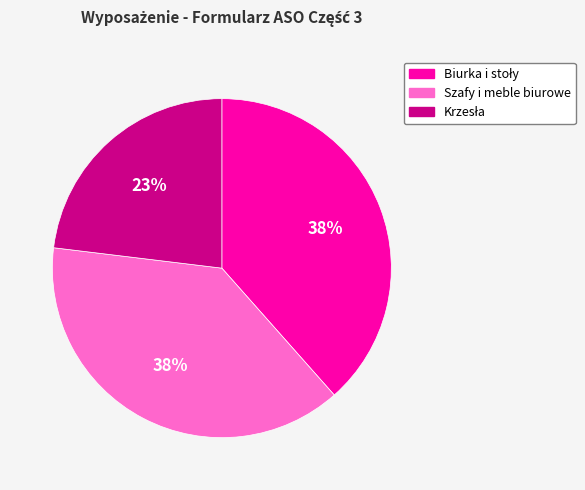

Does any single category account for the majority?

No